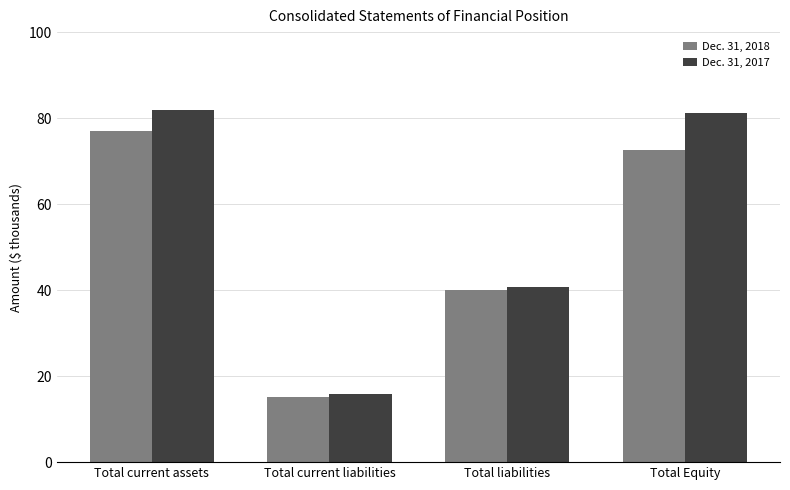

Are the bars grouped side by side (vs. stacked)?

Yes